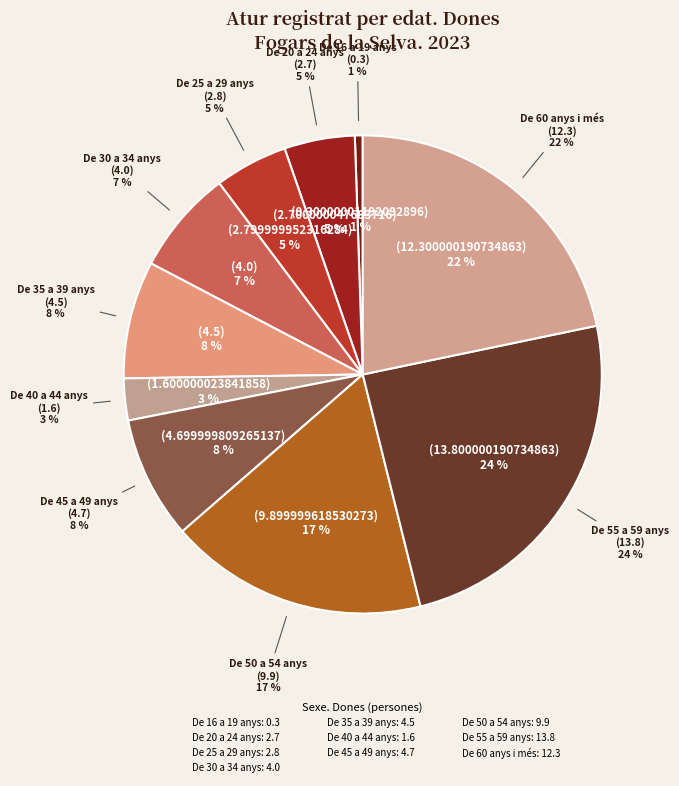

Which category has the biggest portion of the pie?

De 55 a 59 anys